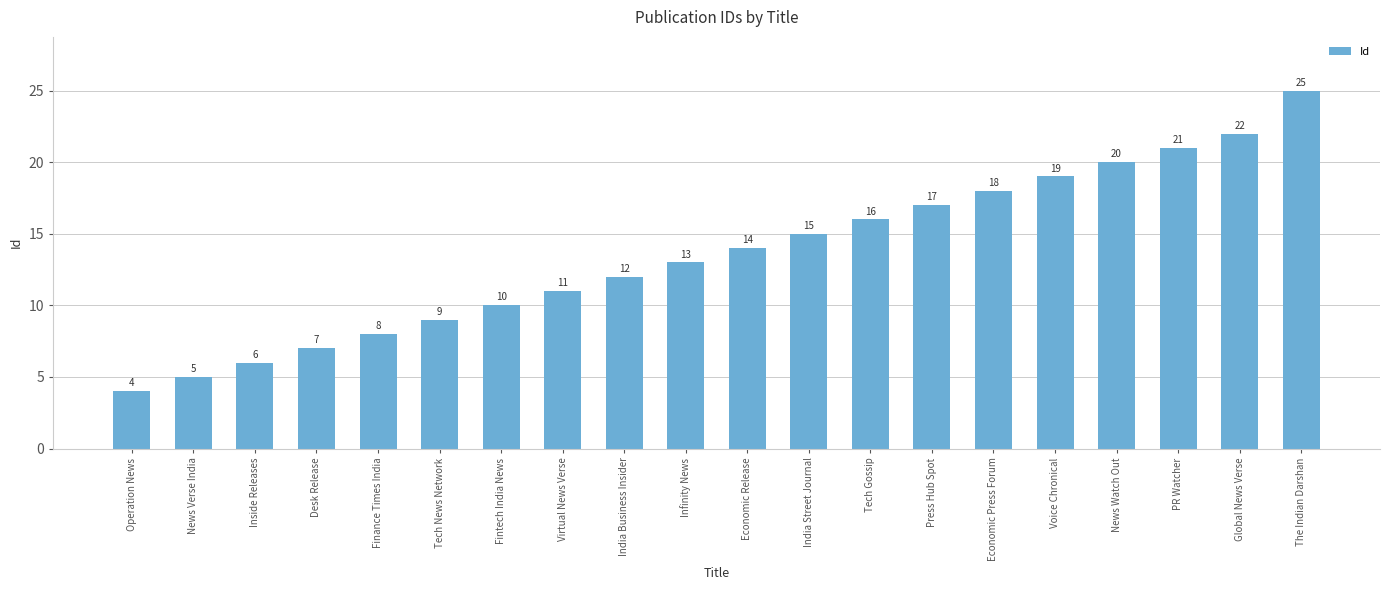

Between Tech News Network and Virtual News Verse, which is larger?

Virtual News Verse